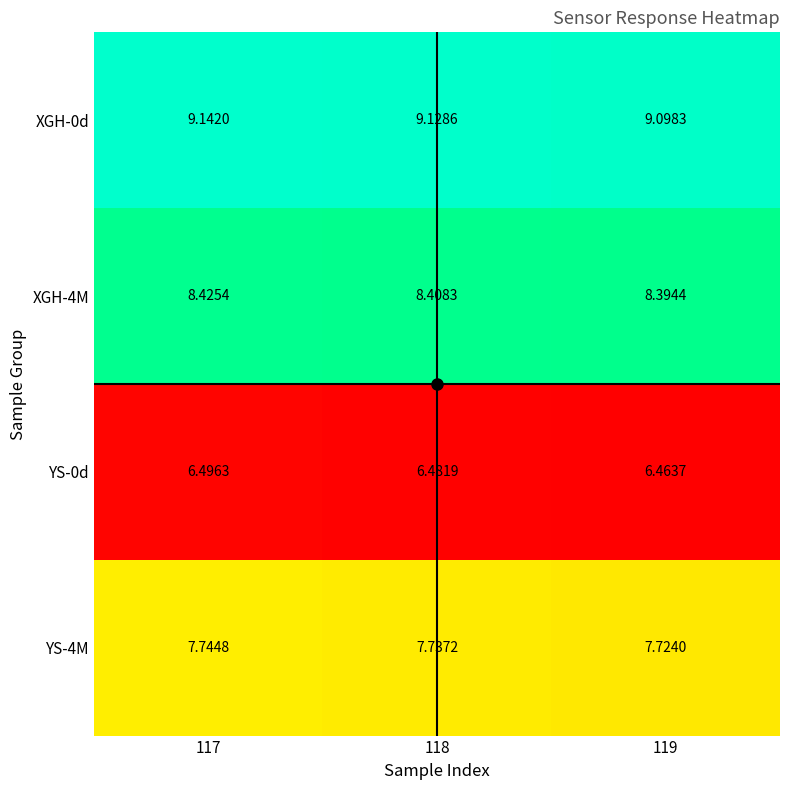

Is the value of YS-4M at 117 greater than the value of YS-0d at 118?

Yes